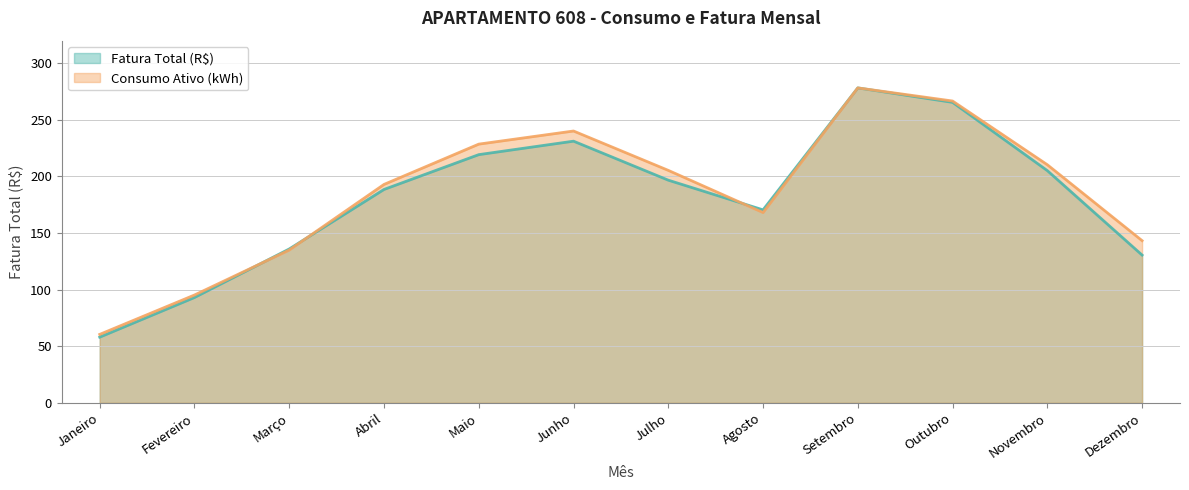

How many lines are shown in the chart?

2